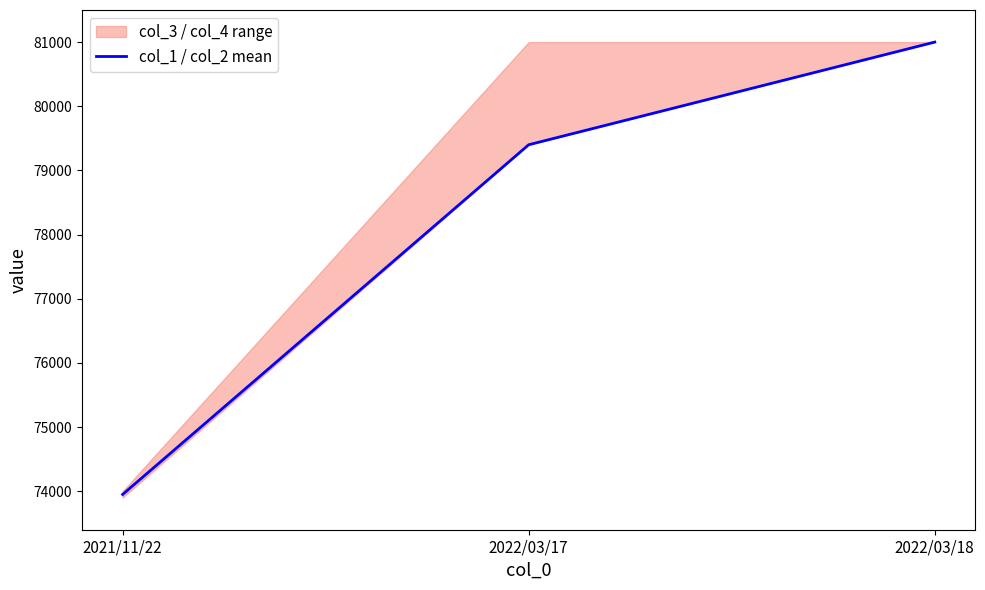

List the labels in order of value, smallest first.

2021/11/22, 2022/03/17, 2022/03/18